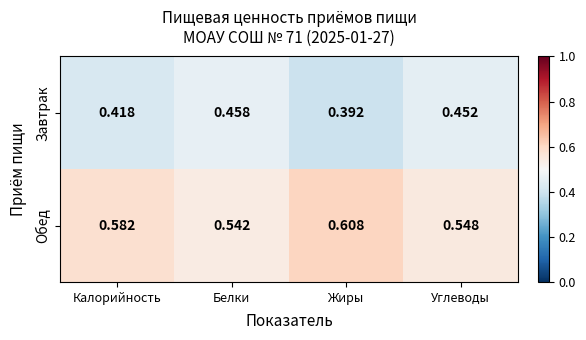

List the series in order of their overall mean, lowest first.

Завтрак, Обед